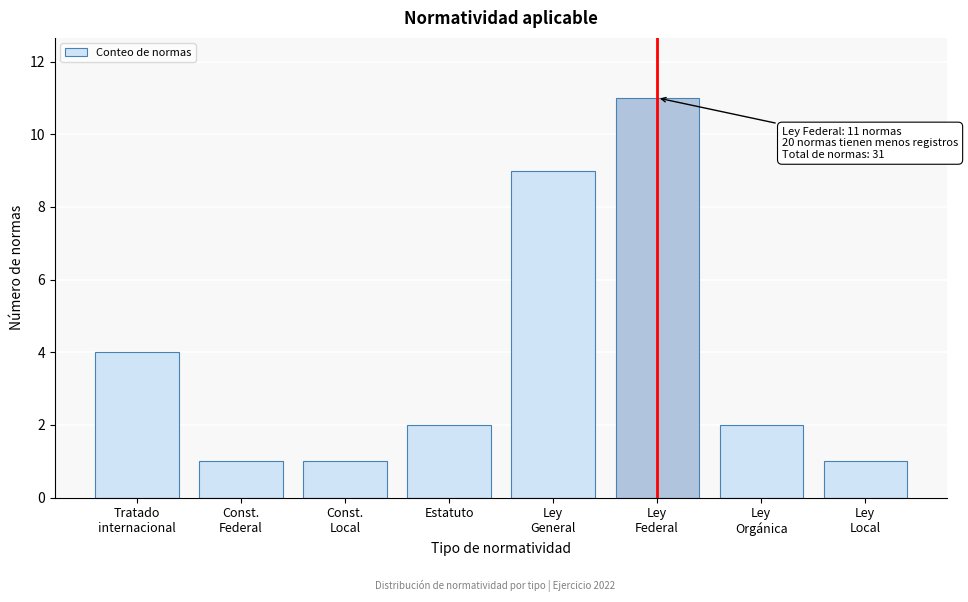

Reading left to right, transcribe all the data shown in this chart.

4	1	1	2	9	11	2	1